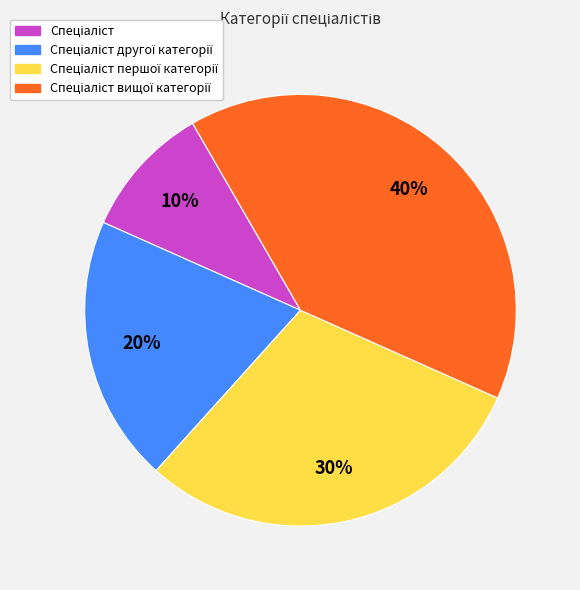

To the nearest percent, what is the difference between the largest and smallest slice percentages?

30%